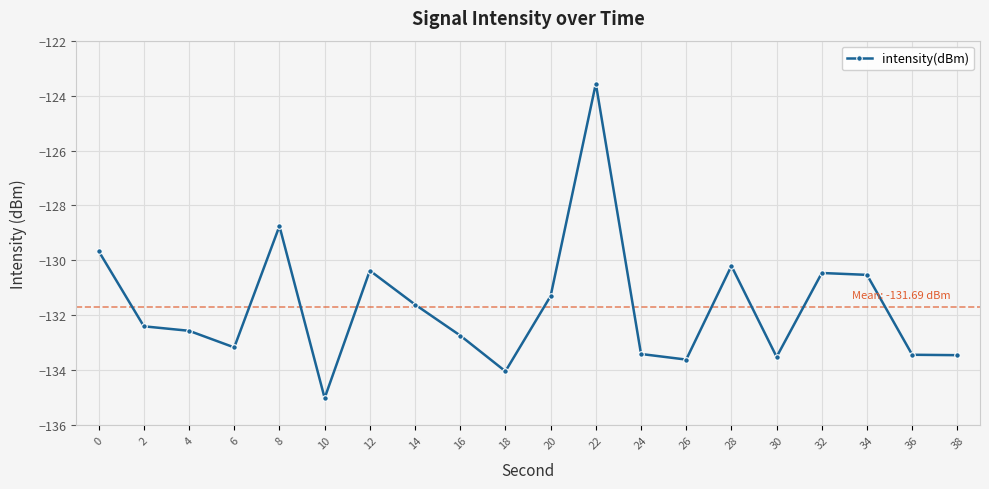

Where is the first local minimum?

6